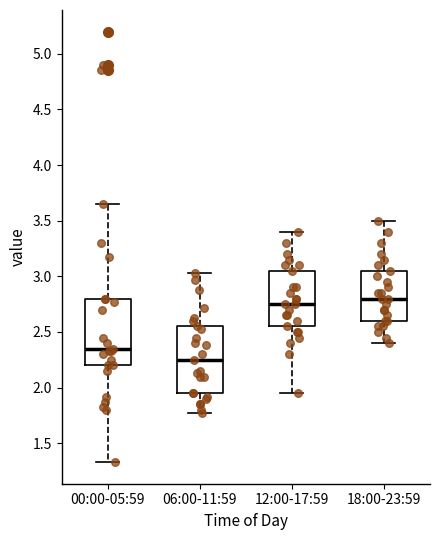

Reading left to right, transcribe this box plot: for each box, give where its median line is, the range the box spans, and where its two whiskers end, as read against the y-axis. The values are not printed on the chart, so give them approximately, as read against the axis.

00:00-05:59: median 2.35, box 2.20 to 2.80, whiskers 1.35 to 3.65
06:00-11:59: median 2.25, box 1.95 to 2.55, whiskers 1.75 to 3.05
12:00-17:59: median 2.75, box 2.55 to 3.05, whiskers 1.95 to 3.40
18:00-23:59: median 2.80, box 2.60 to 3.05, whiskers 2.40 to 3.50